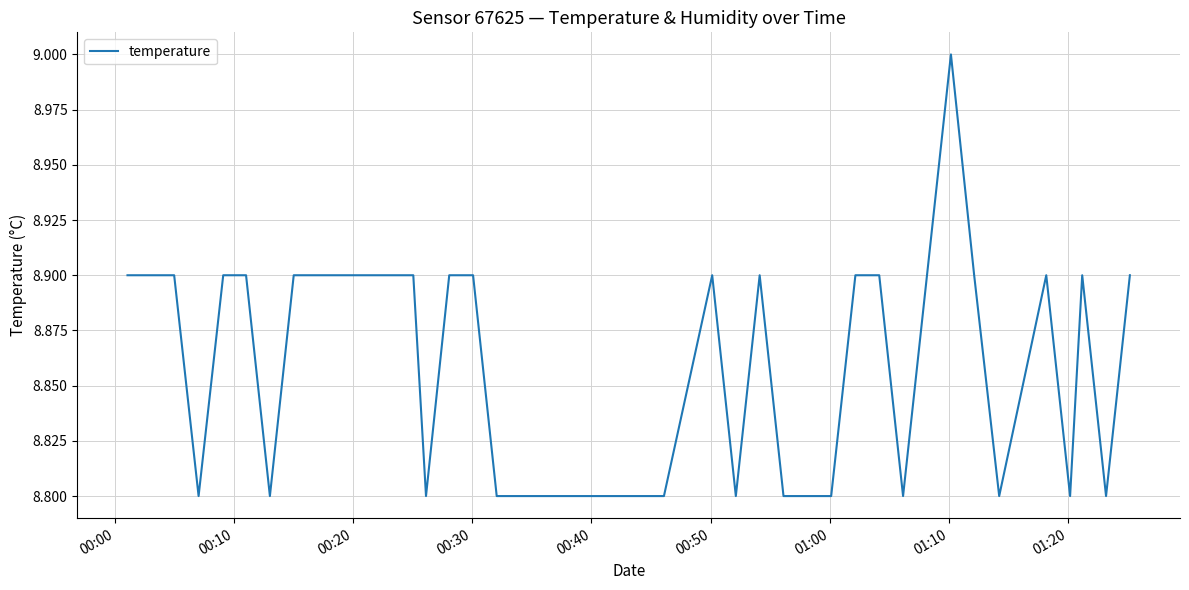

What is the minimum value shown in the chart?

8.8